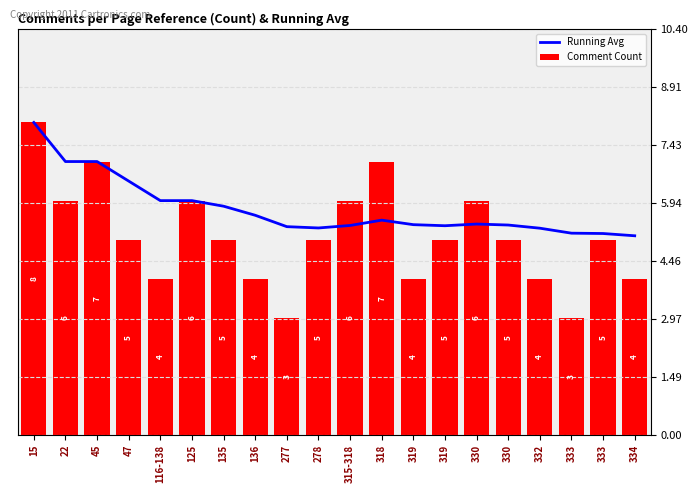

What is the difference between the maximum and minimum values in the Running Avg series?

2.9